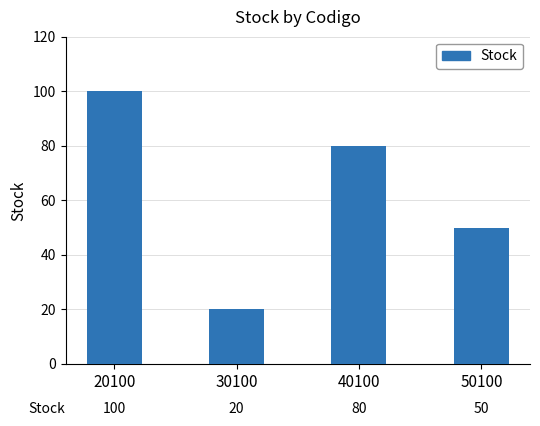

Reading right to left, list all the values displayed in this chart.

50100=50	40100=80	30100=20	20100=100